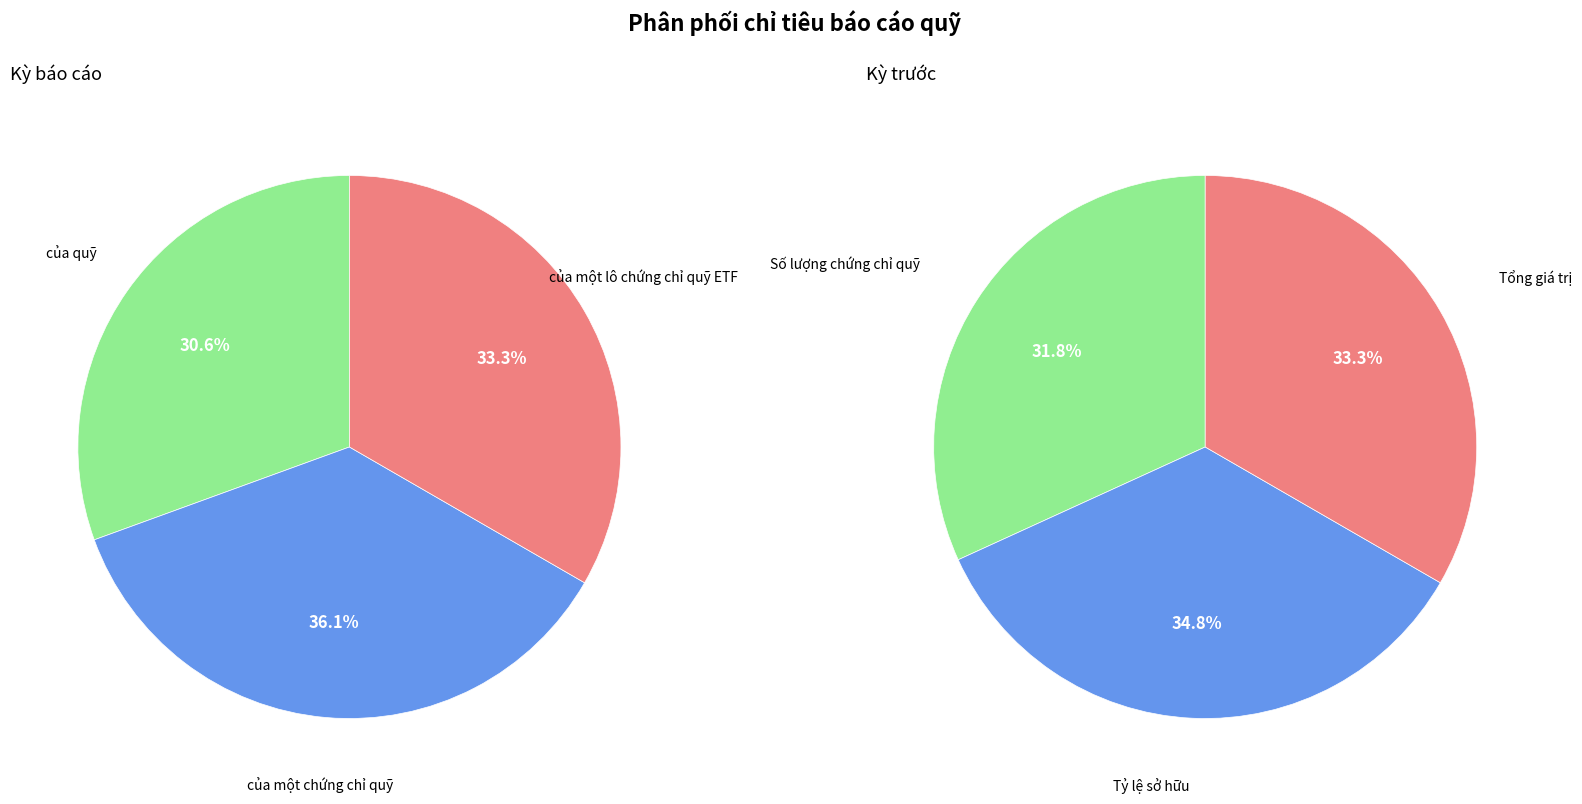

Count the number of slices in the pie.

6